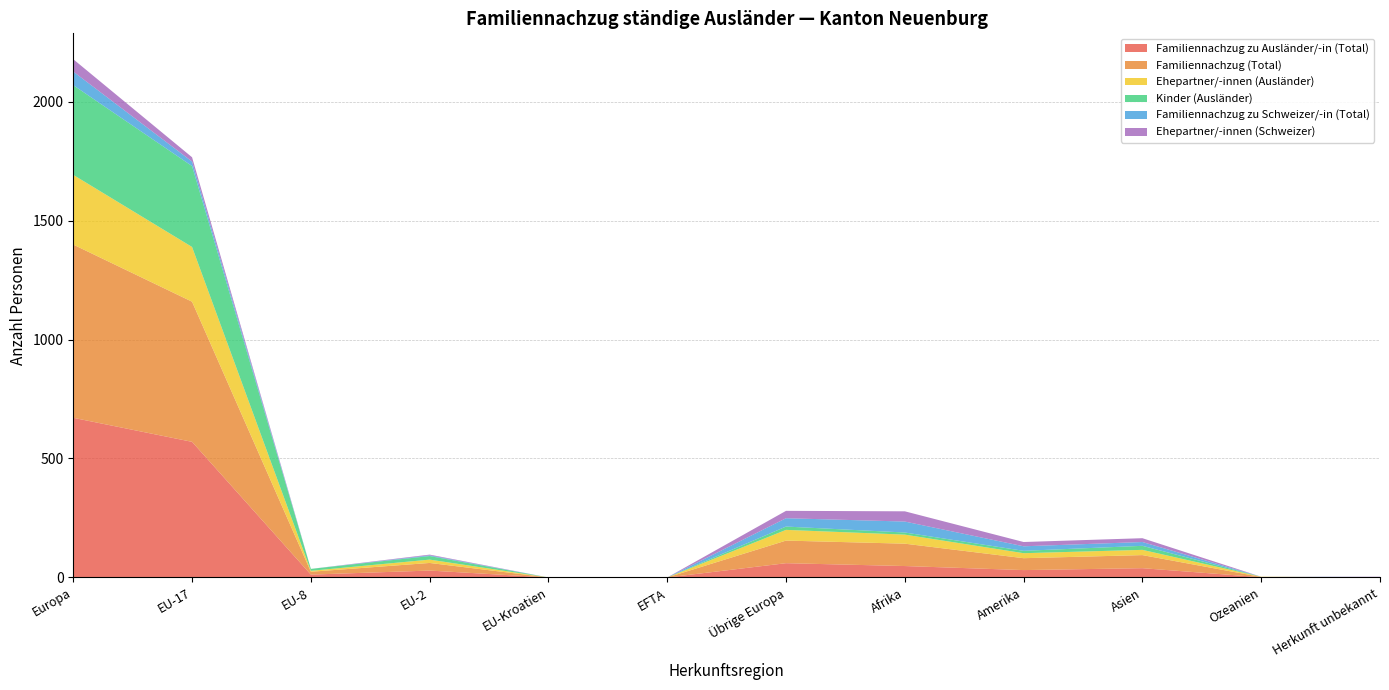

Reading right to left, transcribe all the data shown in this chart.

Familiennachzug zu Ausländer/-in (Total): Herkunft unbekannt=0	Ozeanien=1	Asien=39	Amerika=31	Afrika=48	Übrige Europa=60	EFTA=0	EU-Kroatien=0	EU-2=29	EU-8=12	EU-17=570	Europa=671
Familiennachzug (Total): Herkunft unbekannt=1	Ozeanien=1	Asien=55	Amerika=50	Afrika=94	Übrige Europa=95	EFTA=0	EU-Kroatien=0	EU-2=32	EU-8=12	EU-17=589	Europa=728
Ehepartner/-innen (Ausländer): Herkunft unbekannt=0	Ozeanien=1	Asien=22	Amerika=21	Afrika=38	Übrige Europa=45	EFTA=0	EU-Kroatien=0	EU-2=14	EU-8=4	EU-17=230	Europa=293
Kinder (Ausländer): Herkunft unbekannt=0	Ozeanien=0	Asien=17	Amerika=10	Afrika=9	Übrige Europa=14	EFTA=0	EU-Kroatien=0	EU-2=15	EU-8=8	EU-17=340	Europa=377
Familiennachzug zu Schweizer/-in (Total): Herkunft unbekannt=1	Ozeanien=0	Asien=16	Amerika=19	Afrika=46	Übrige Europa=35	EFTA=0	EU-Kroatien=0	EU-2=3	EU-8=0	EU-17=19	Europa=57
Ehepartner/-innen (Schweizer): Herkunft unbekannt=1	Ozeanien=0	Asien=16	Amerika=18	Afrika=43	Übrige Europa=31	EFTA=0	EU-Kroatien=0	EU-2=3	EU-8=0	EU-17=18	Europa=52